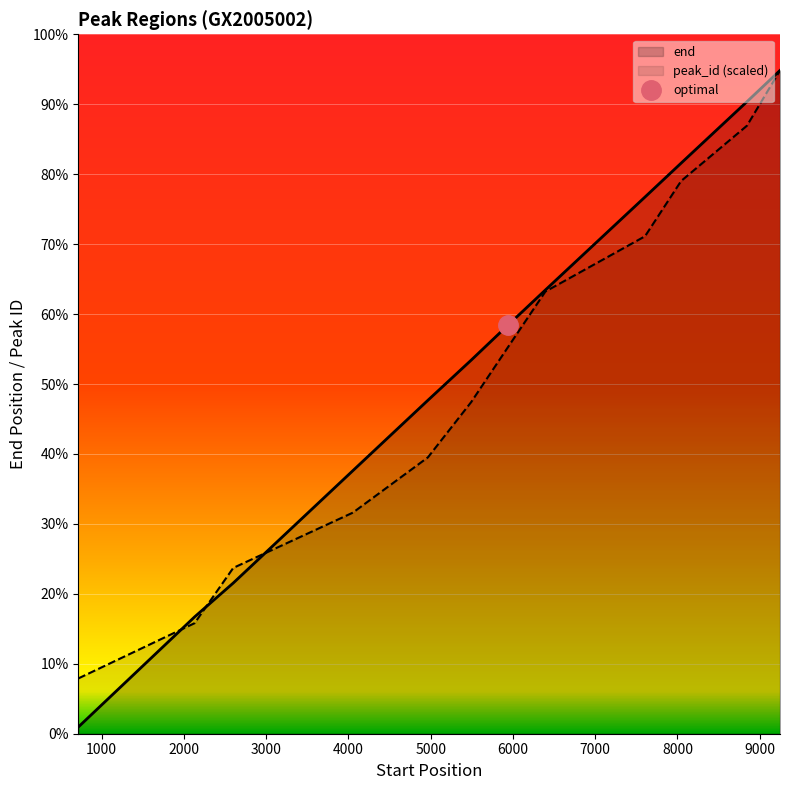

After their last crossing, which series has the higher values: end or peak_id?

end